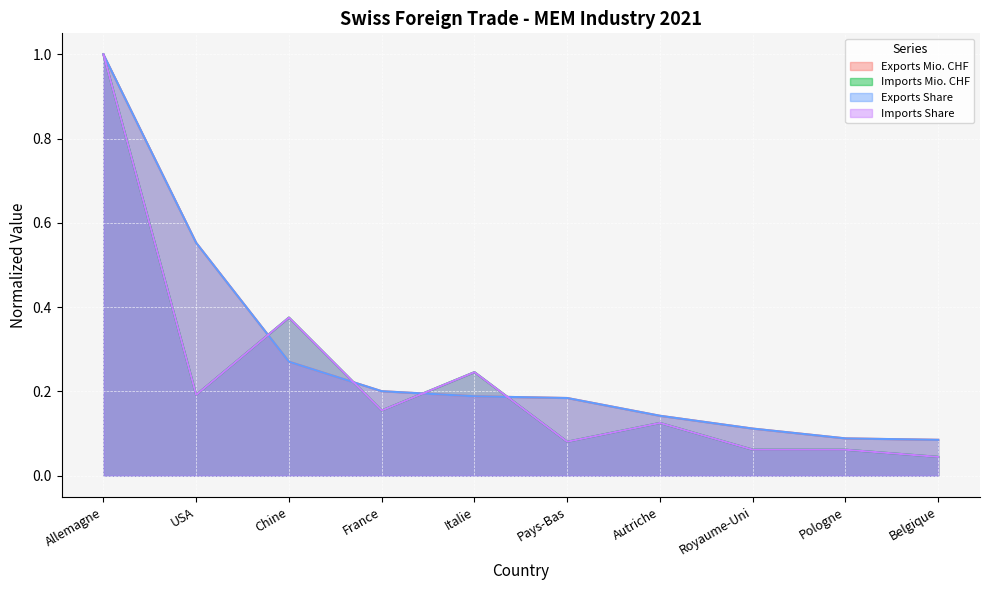

What is the lowest value of the Exports Mio. CHF series?

0.1